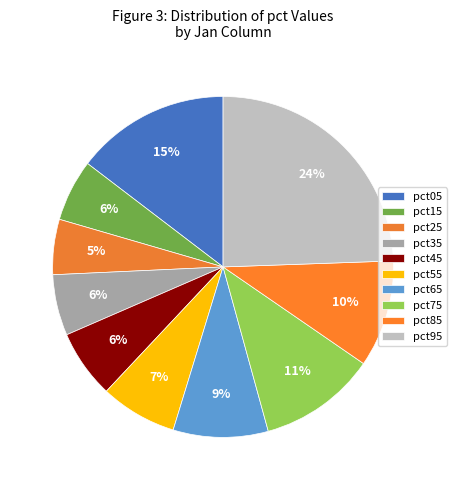

To the nearest percent, what is the difference between the pct45 and pct95 slice percentages?

18%